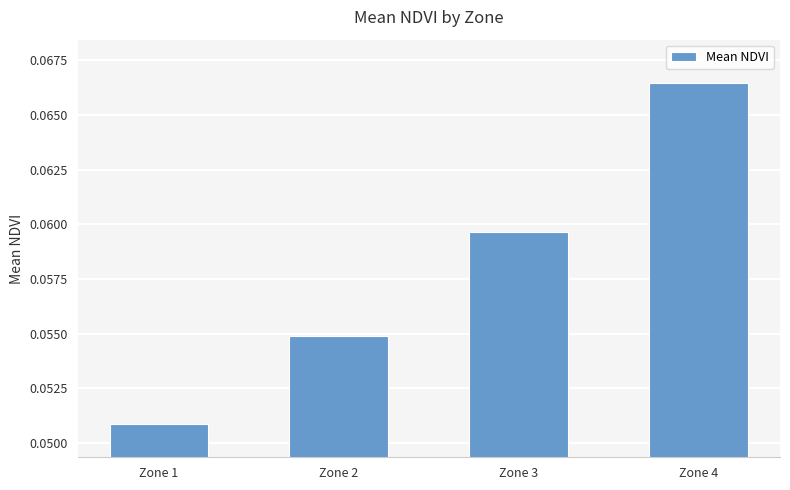

Count the values in the range 0 to 1.

4